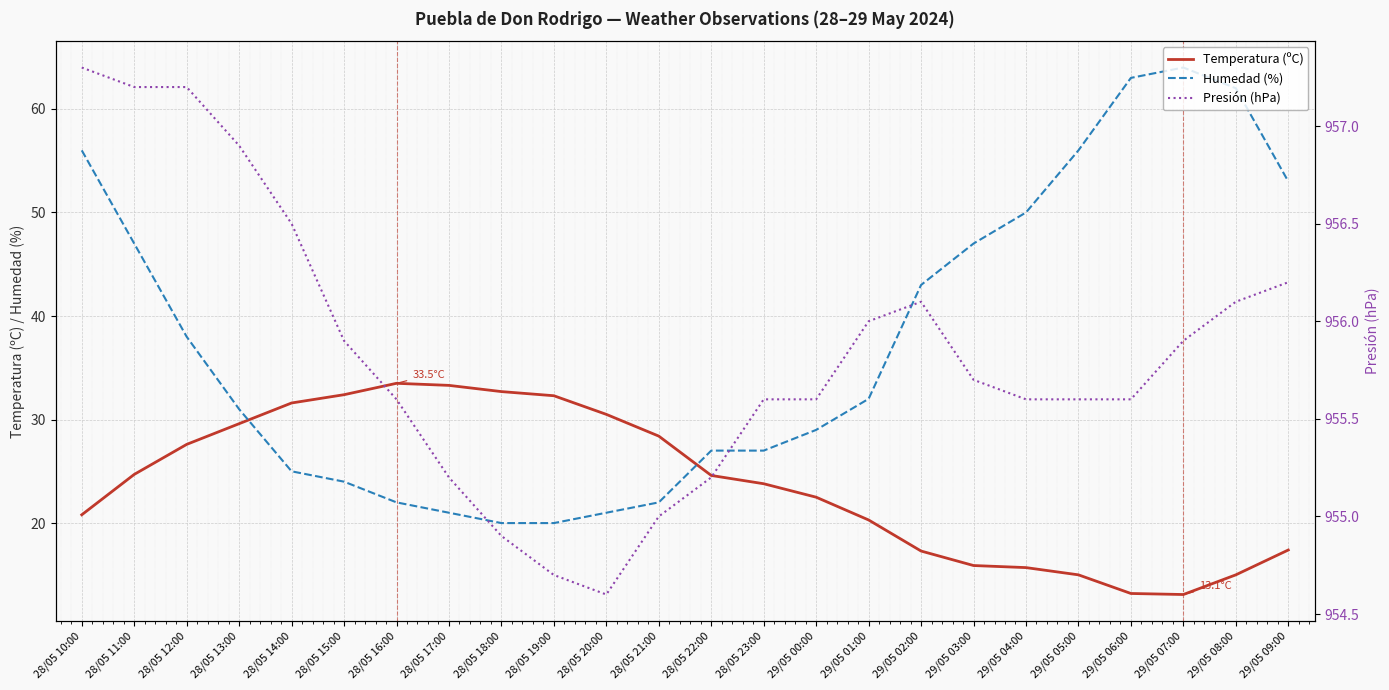

Where is the first local minimum for Presión (hPa)?

28/05 20:00